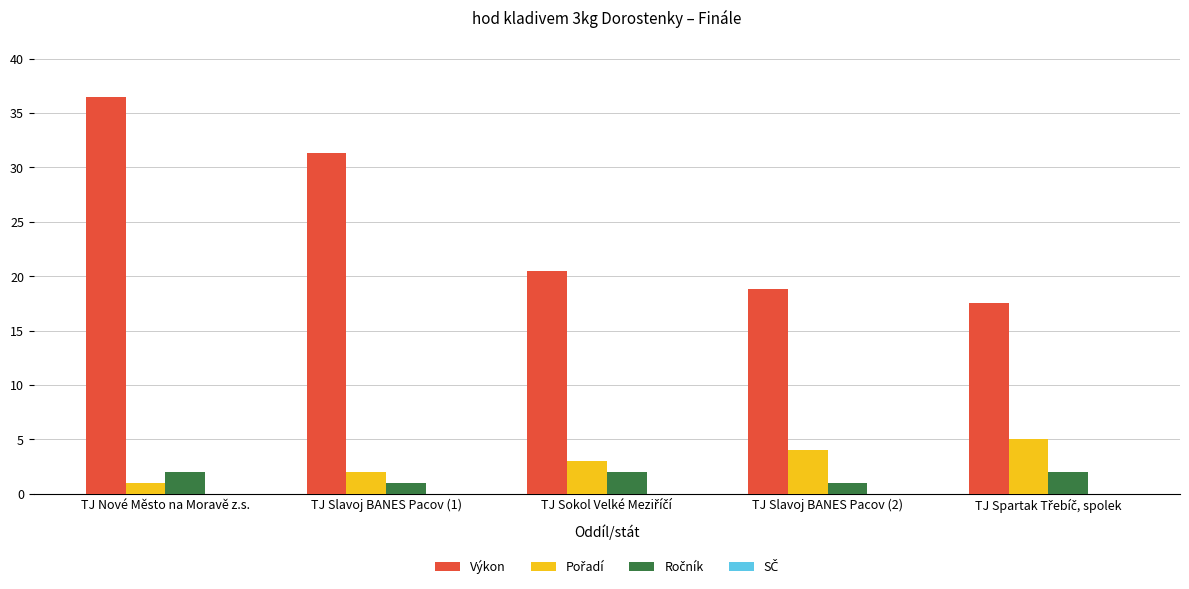

What is the total value across all series at TJ Nové Město na Moravě z.s.?

39.5